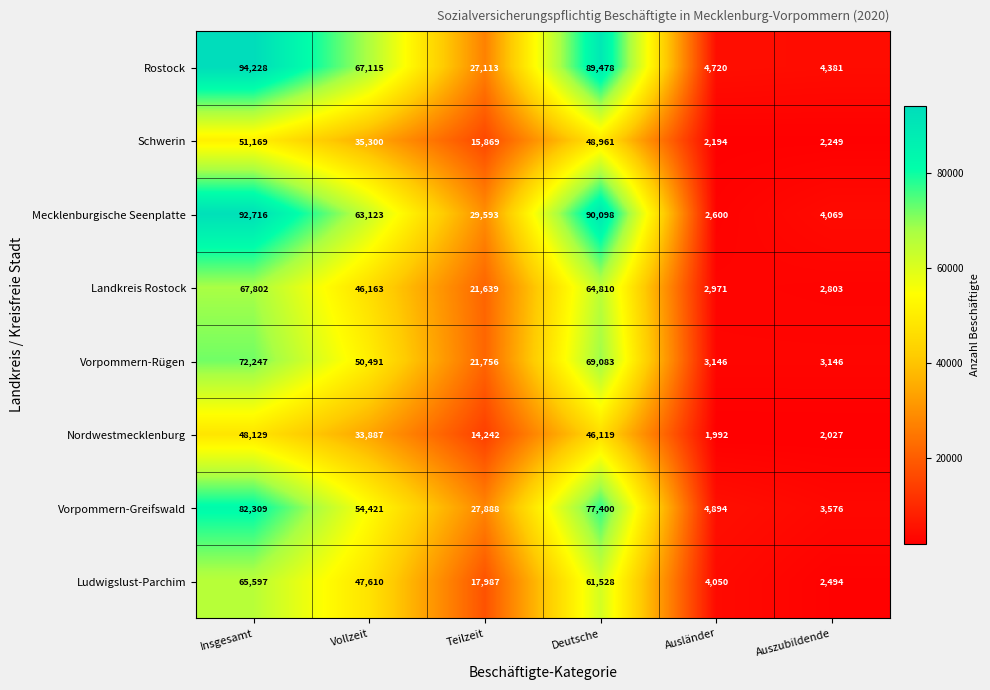

What is the spread (max minus min) of values at Deutsche?

43979